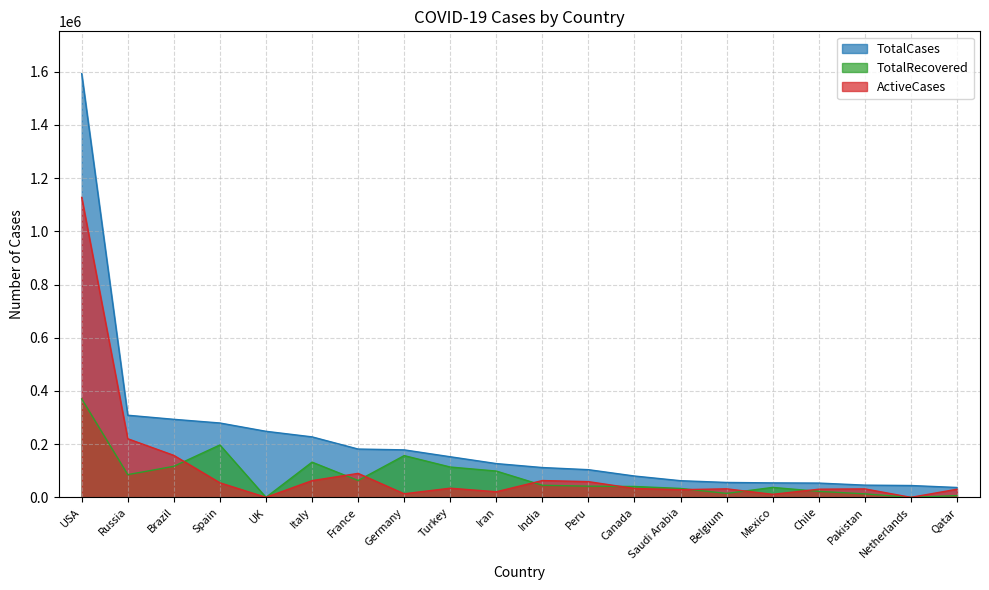

What is the greatest value displayed?

1592723